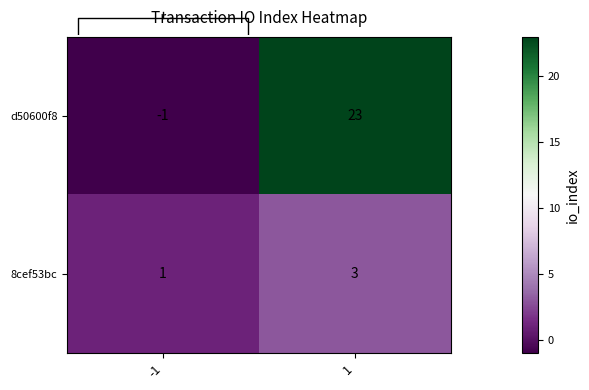

The d50600f8 series shows 33 at 1. True or false?

False